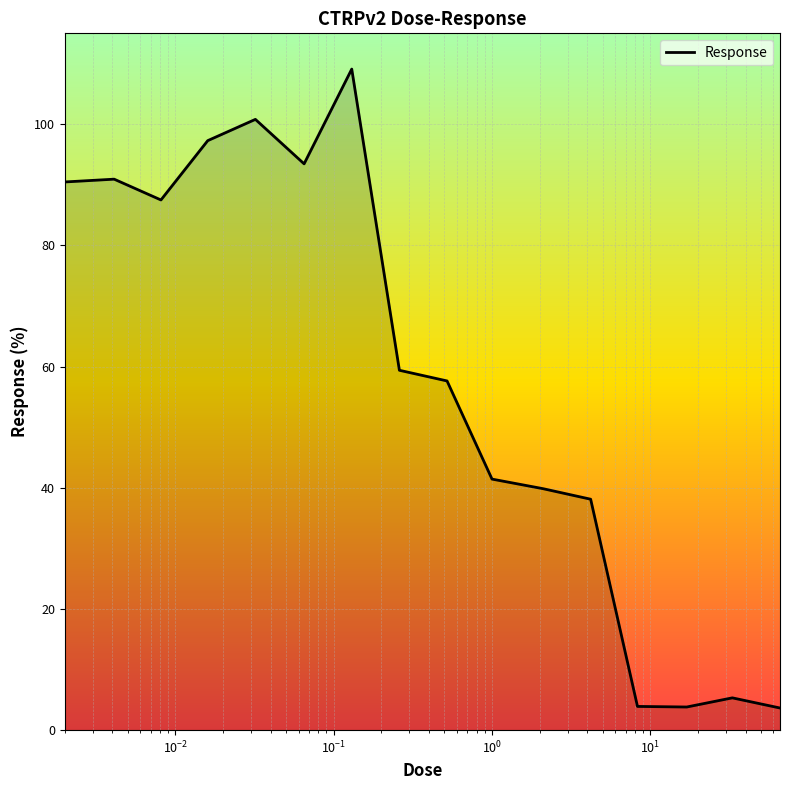

What is the maximum value shown in the chart?

109.1